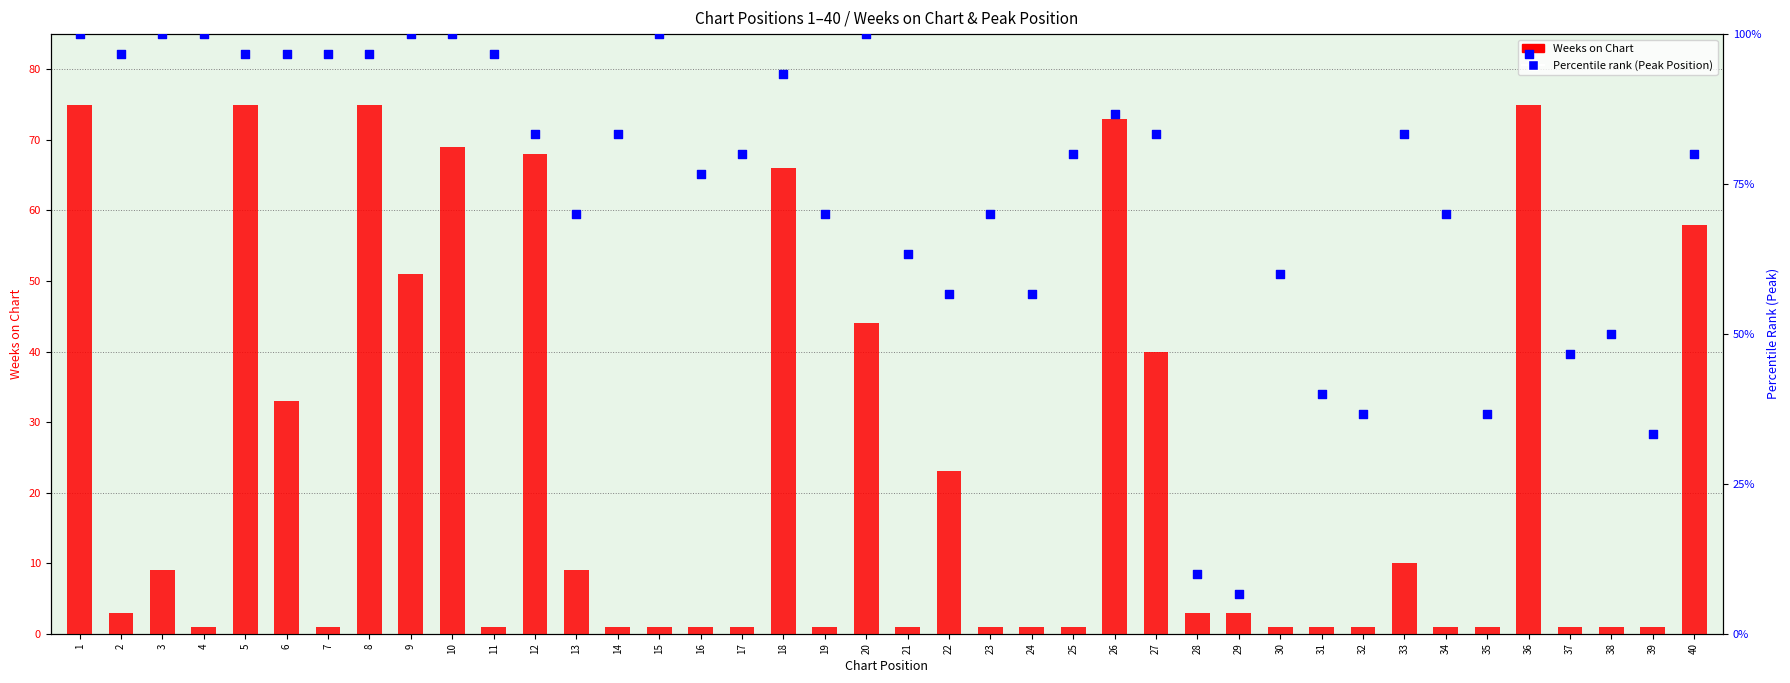

Which series contains the lowest Y value?

Weeks on Chart